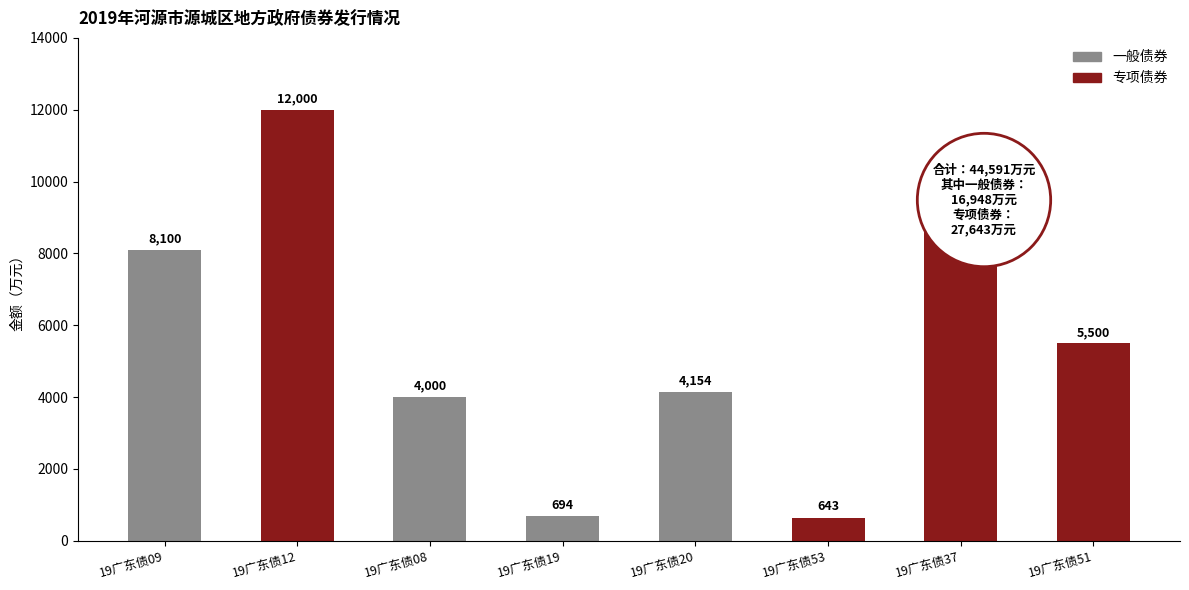

How many data points are less than 5500?

4